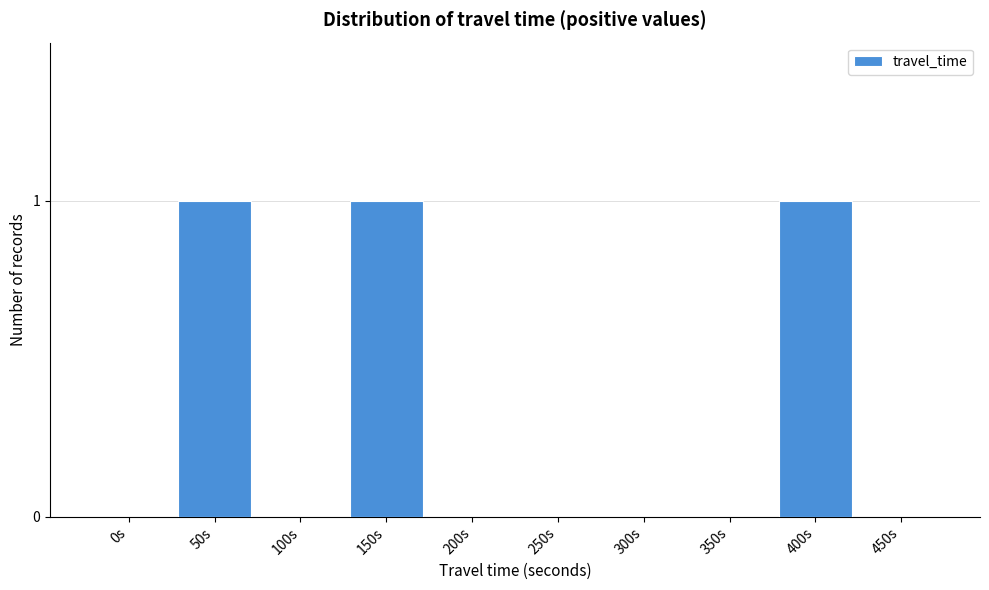

Reading right to left, list all the values displayed in this chart.

450s=0	400s=1	350s=0	300s=0	250s=0	200s=0	150s=1	100s=0	50s=1	0s=0